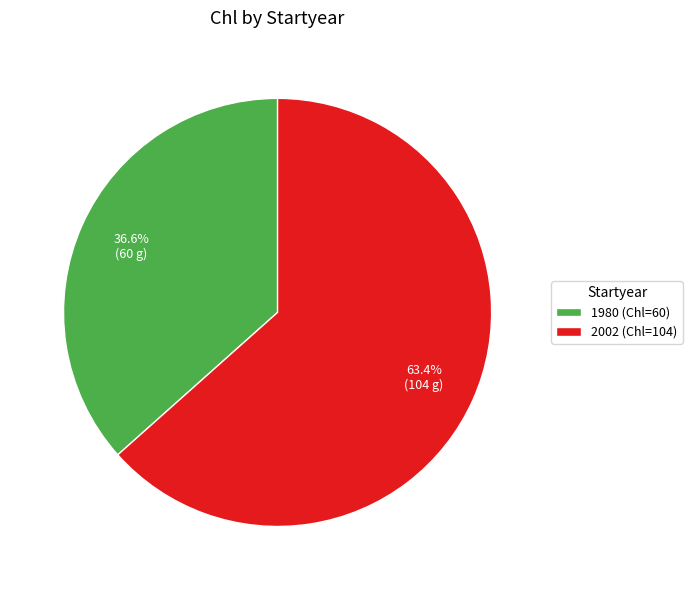

The 2002 slice represents 76% of the pie. True or false?

False